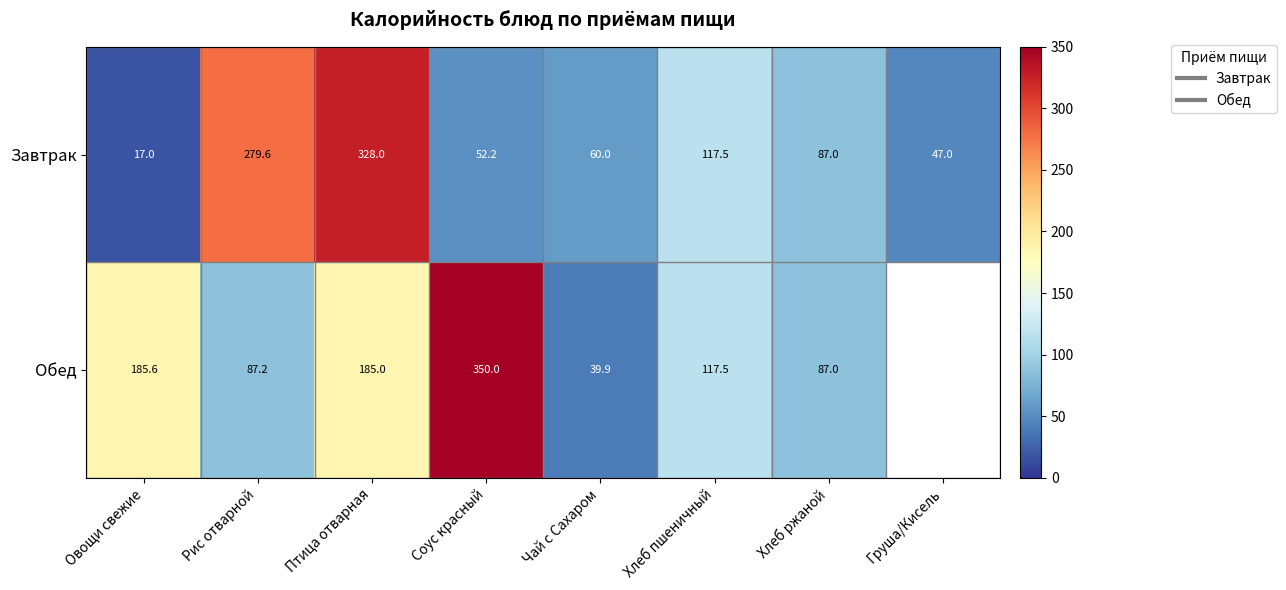

What is the minimum value for Завтрак?

17.0